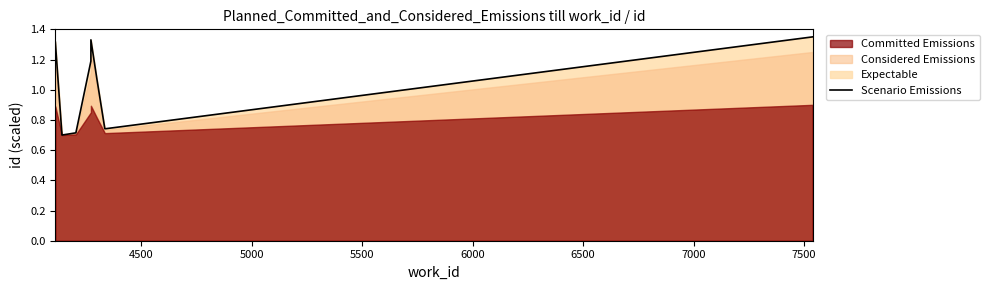

True or false: there are more than 0 points higher than both neighbors.

True